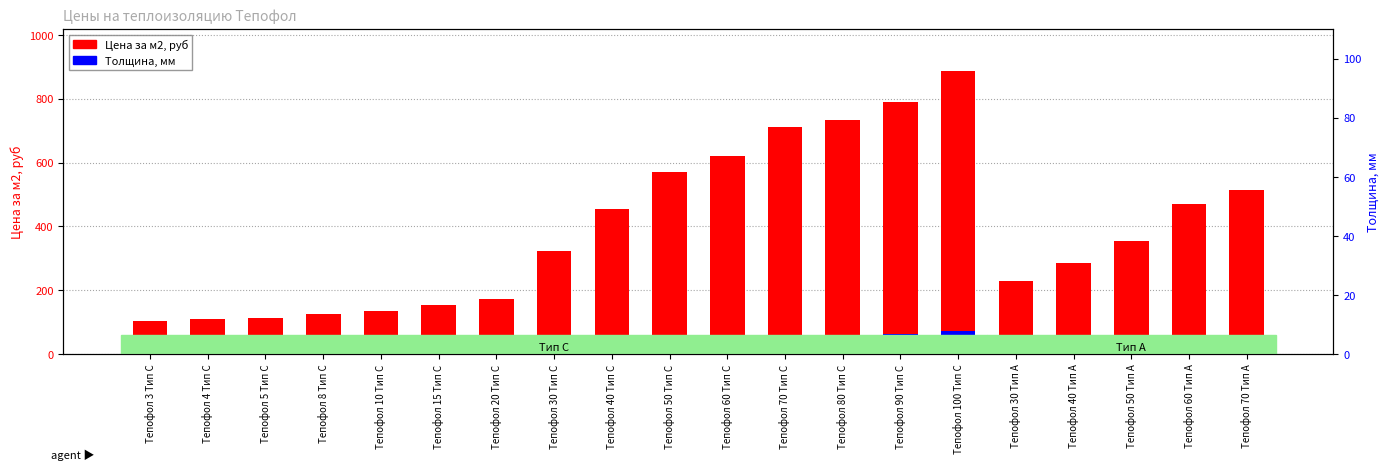

Reading left to right, transcribe all the data shown in this chart.

Цена за м2, руб: Тепофол 3 Тип С=104.8	Тепофол 4 Тип С=109.1	Тепофол 5 Тип С=113.3	Тепофол 8 Тип С=126.1	Тепофол 10 Тип С=134.6	Тепофол 15 Тип С=154.0	Тепофол 20 Тип С=172.6	Тепофол 30 Тип С=322.5	Тепофол 40 Тип С=454.0	Тепофол 50 Тип С=568.8	Тепофол 60 Тип С=621.2	Тепофол 70 Тип С=712.8	Тепофол 80 Тип С=733.6	Тепофол 90 Тип С=788.4	Тепофол 100 Тип С=885.4	Тепофол 30 Тип А=229.3	Тепофол 40 Тип А=284.9	Тепофол 50 Тип А=353.1	Тепофол 60 Тип А=468.9	Тепофол 70 Тип А=515.4
Толщина, мм: Тепофол 3 Тип С=14.2	Тепофол 4 Тип С=21.2	Тепофол 5 Тип С=28.3	Тепофол 8 Тип С=35.4	Тепофол 10 Тип С=42.5	Тепофол 15 Тип С=42.5	Тепофол 20 Тип С=14.2	Тепофол 30 Тип С=21.2	Тепофол 40 Тип С=28.3	Тепофол 50 Тип С=35.4	Тепофол 60 Тип С=42.5	Тепофол 70 Тип С=49.6	Тепофол 80 Тип С=56.7	Тепофол 90 Тип С=63.7	Тепофол 100 Тип С=70.8	Тепофол 30 Тип А=21.2	Тепофол 40 Тип А=28.3	Тепофол 50 Тип А=35.4	Тепофол 60 Тип А=42.5	Тепофол 70 Тип А=49.6